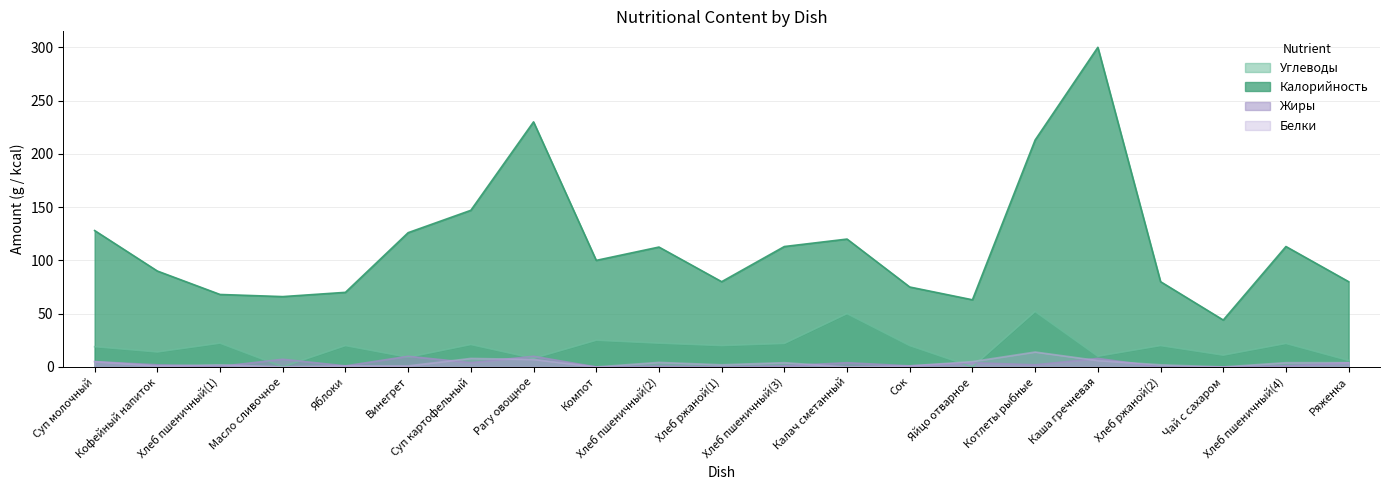

What is the label of the 9th point from the left?

Компот